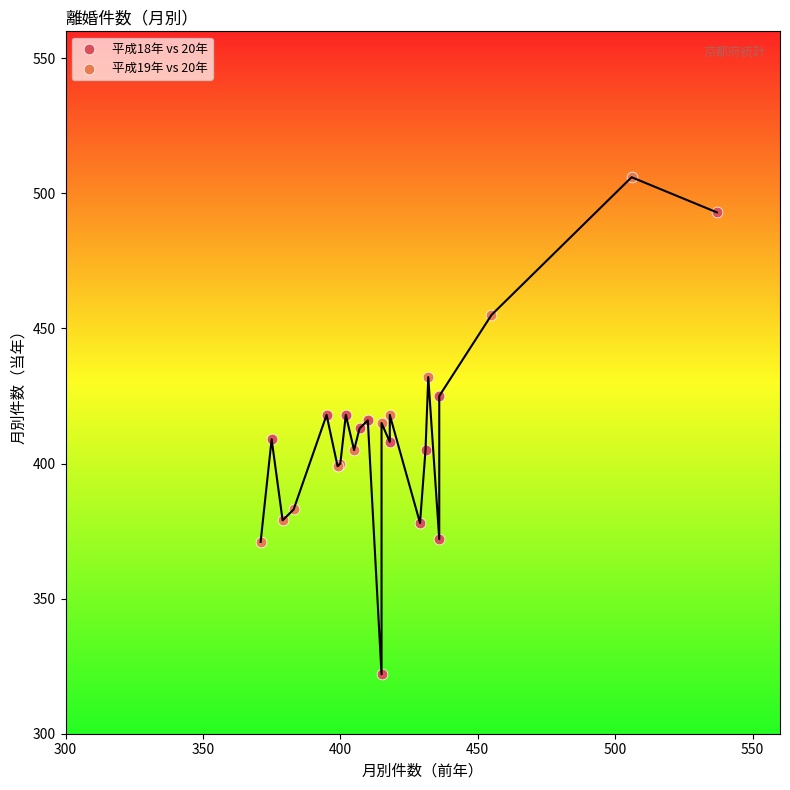

What are all the series names shown in the legend?

平成18年 vs 20年, 平成19年 vs 20年